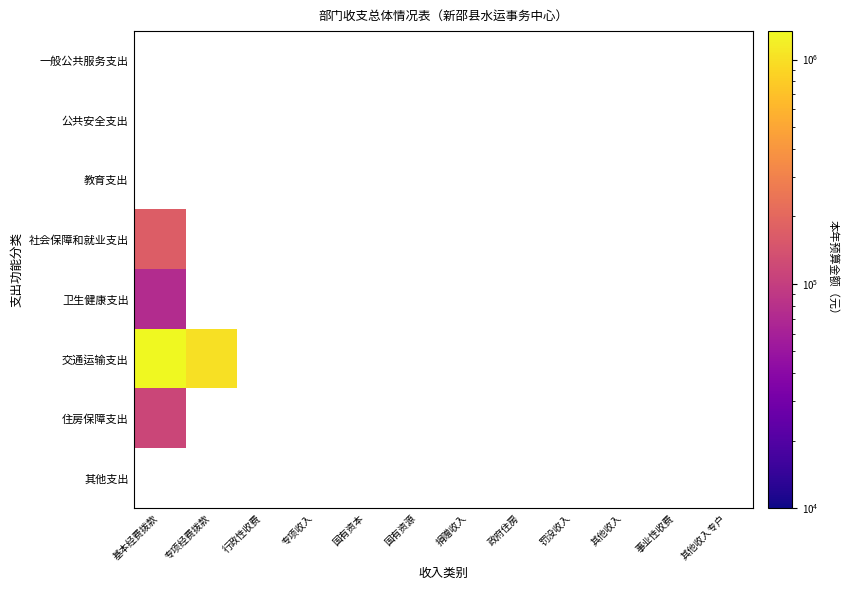

Where is 卫生健康支出 nearest to the value 73416?

基本经费拨款